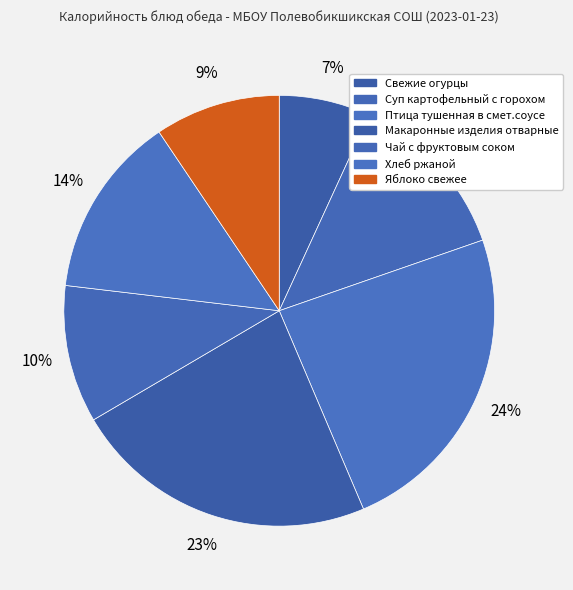

What is the largest slice in the pie chart?

Птица тушенная в смет.соусе